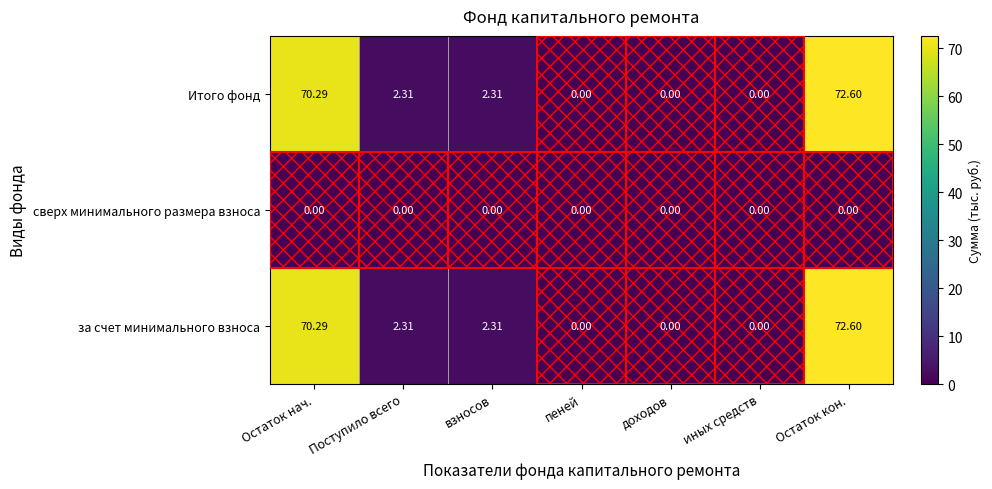

At which category is the sum across all series the highest?

Остаток кон.